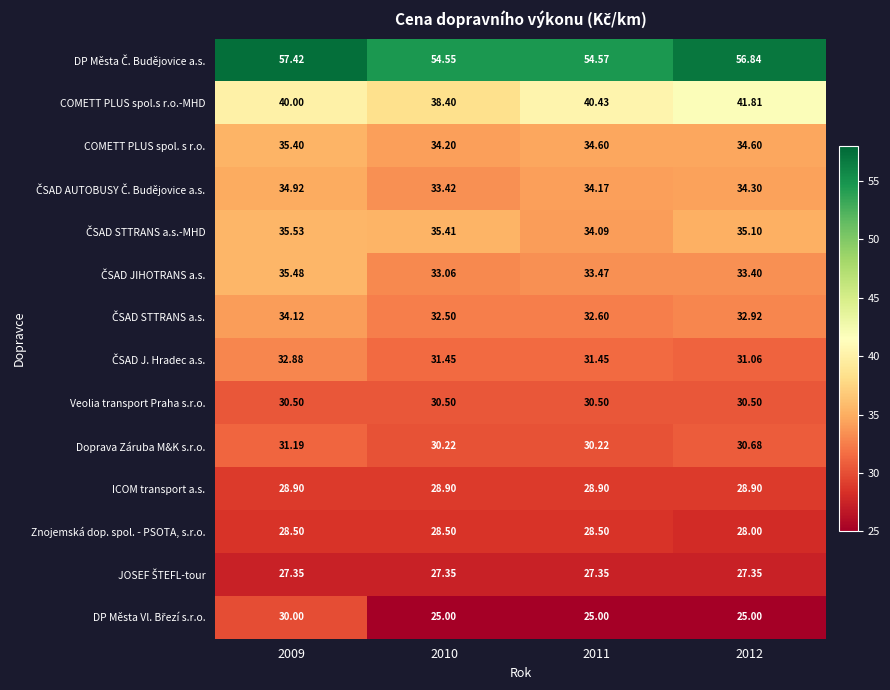

Between 2010 and 2011, which series saw the biggest shift?

COMETT PLUS spol.s r.o.-MHD